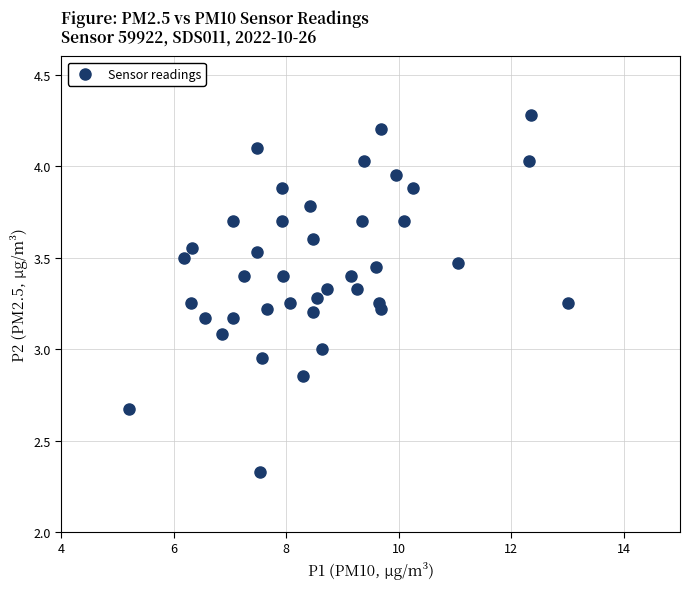

What is the range of X values (max minus min)?

7.8